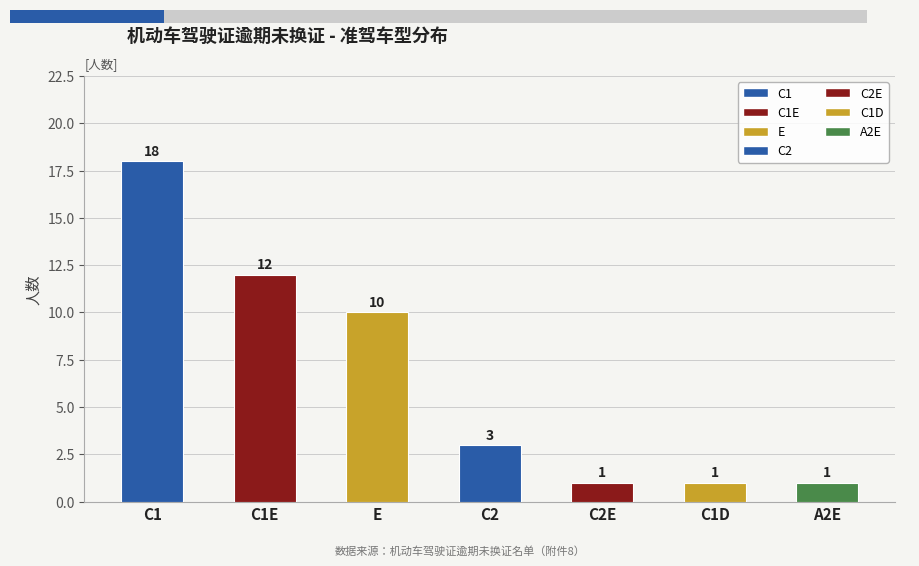

What is the value of the 3rd bar from the left?

10